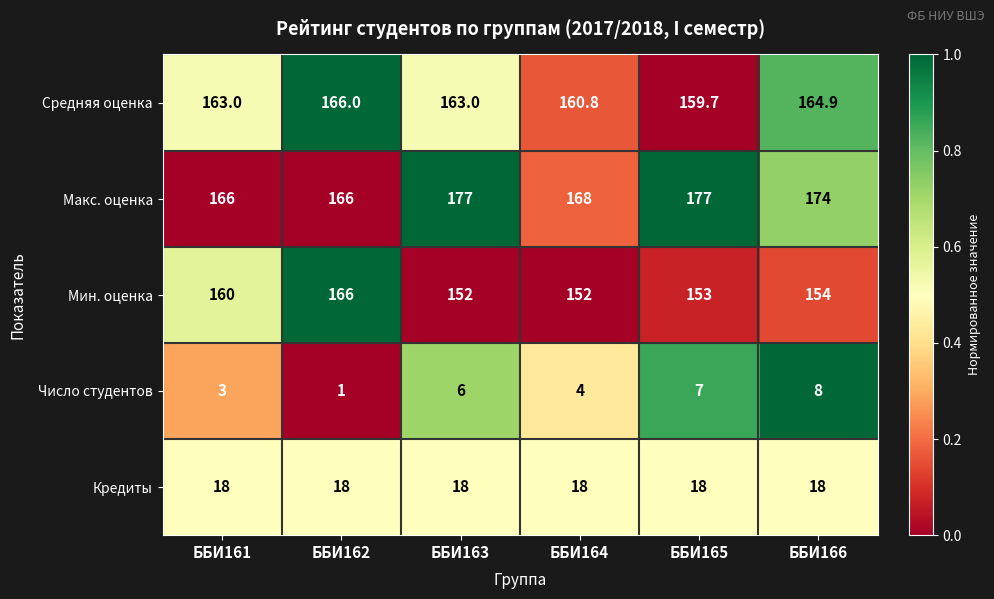

Is it true that Макс. оценка equals 168.0 at ББИ164?

True